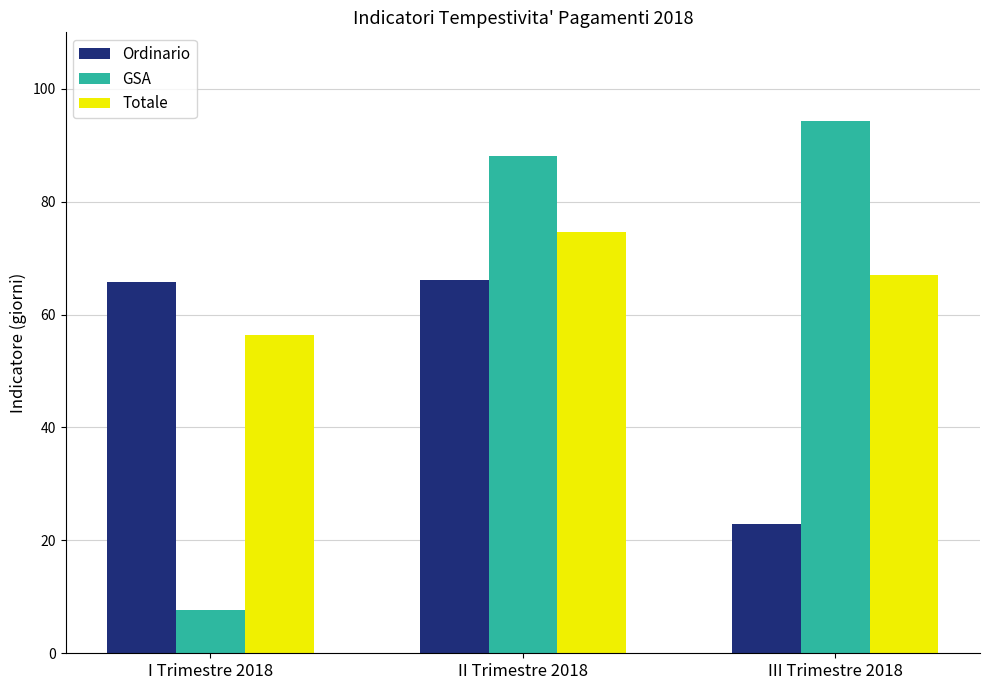

Is the value of Totale at I Trimestre 2018 greater than the value of GSA at III Trimestre 2018?

No